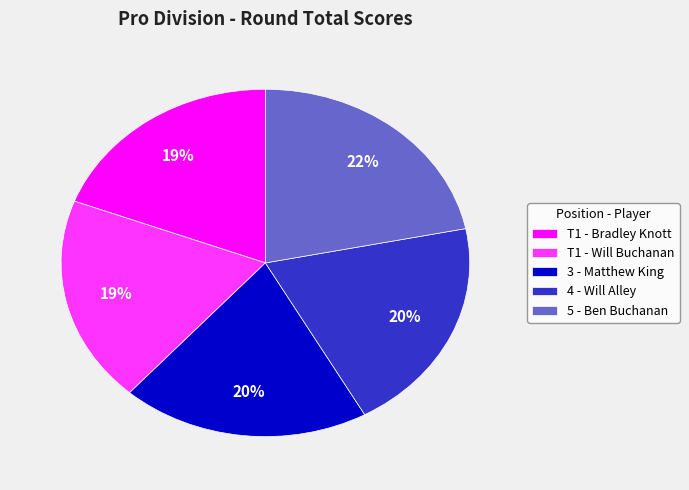

Is it true that 5 - Ben Buchanan is 13% of the pie?

False